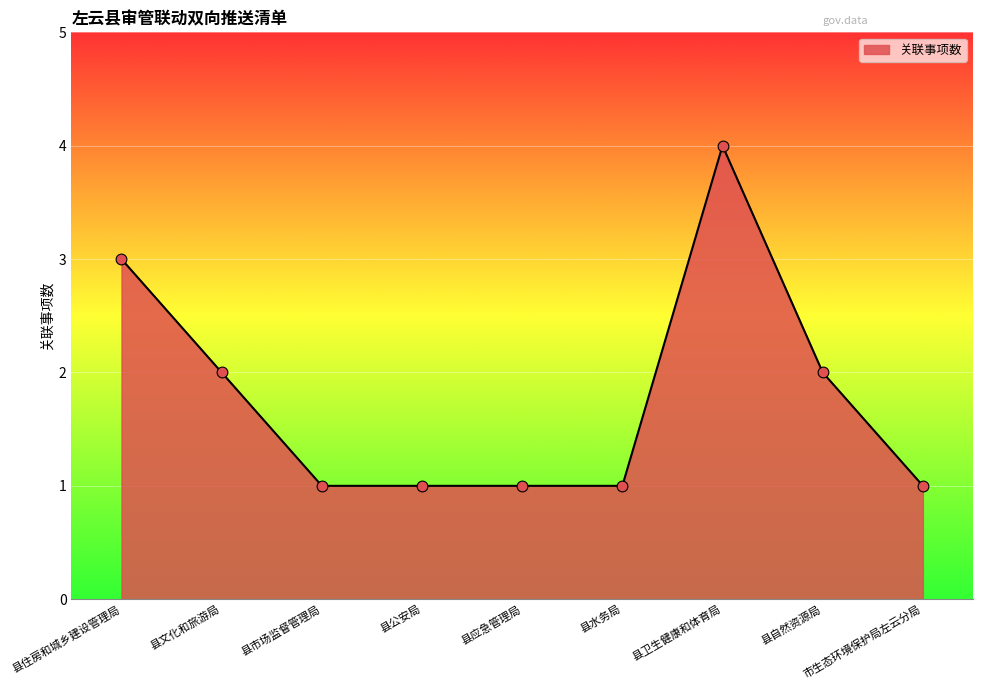

What is the change in value from 县文化和旅游局 to 市生态环境保护局左云分局?

-1